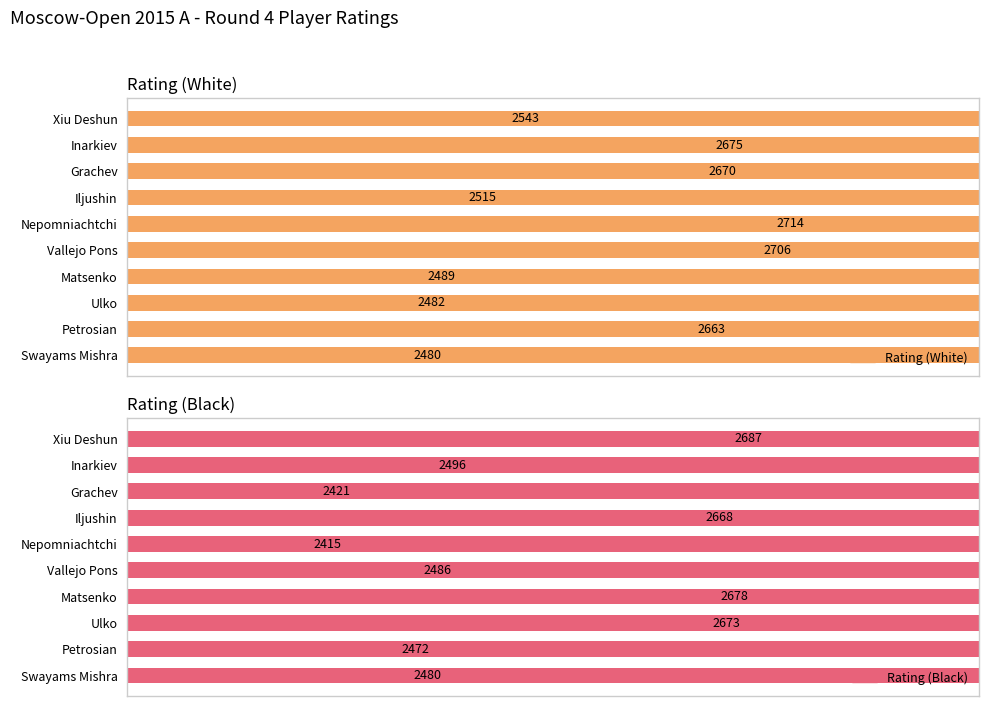

Which series has the largest range (max minus min)?

Rating (Black)